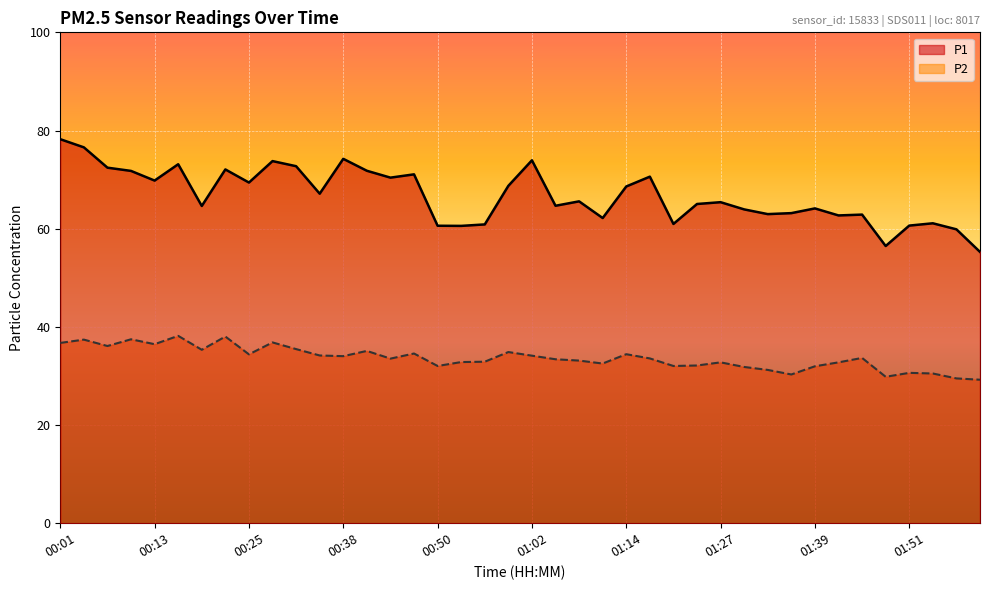

What is the minimum value for P1?

55.3